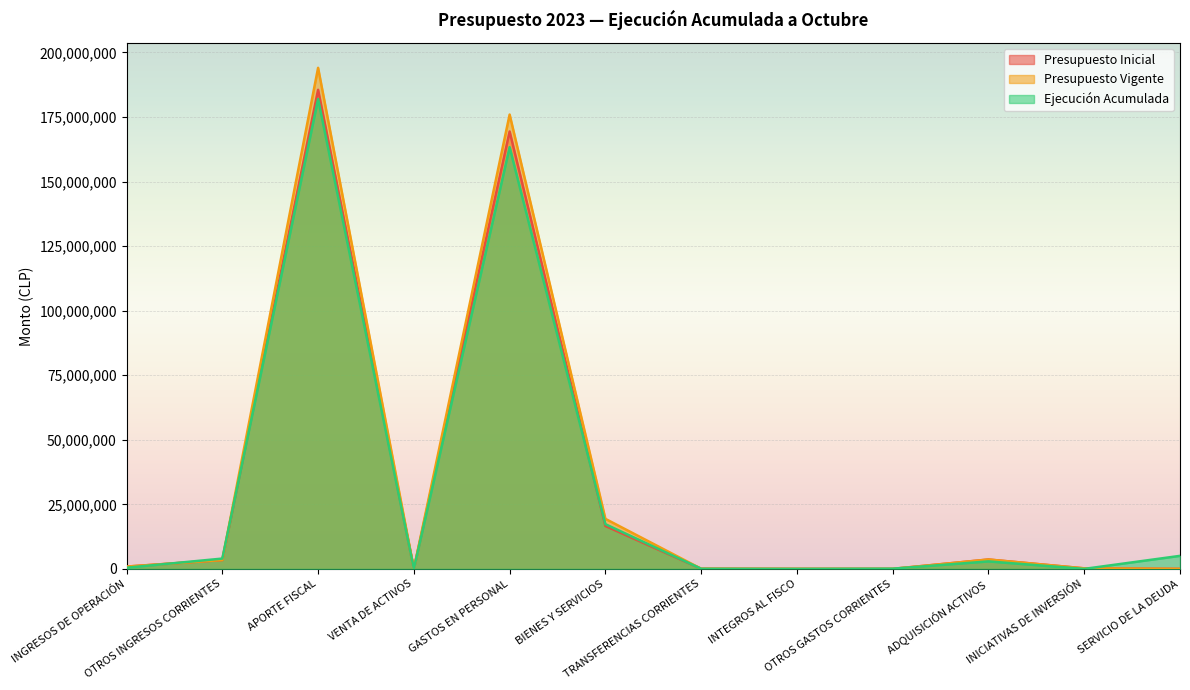

How many data points in Presupuesto Inicial are less than 889475?

6